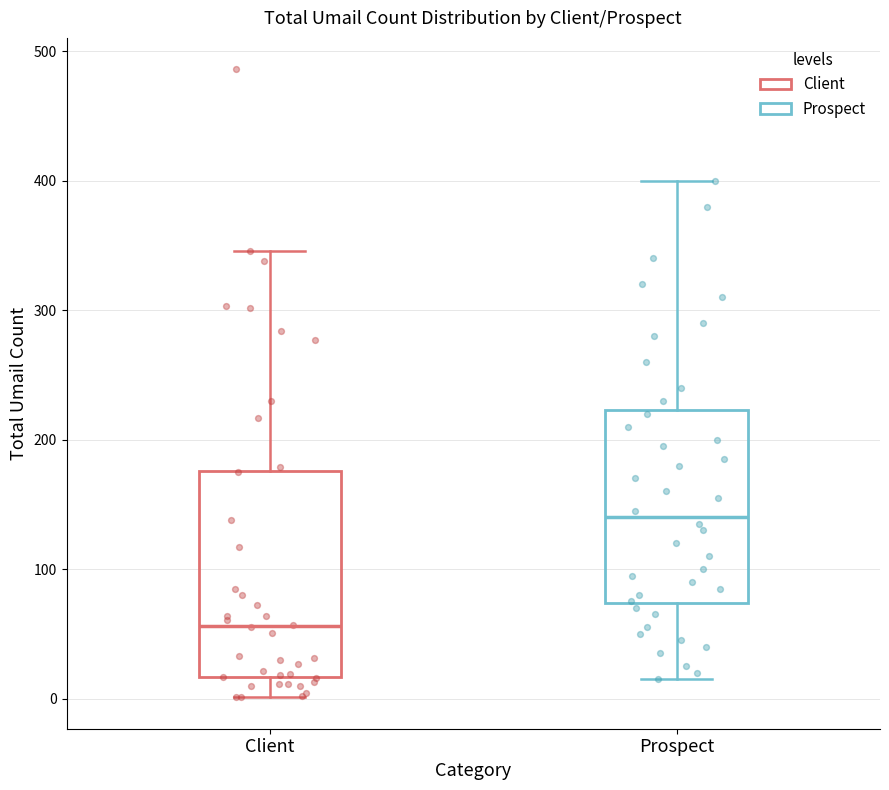

Which box has the lowest median line?

Client